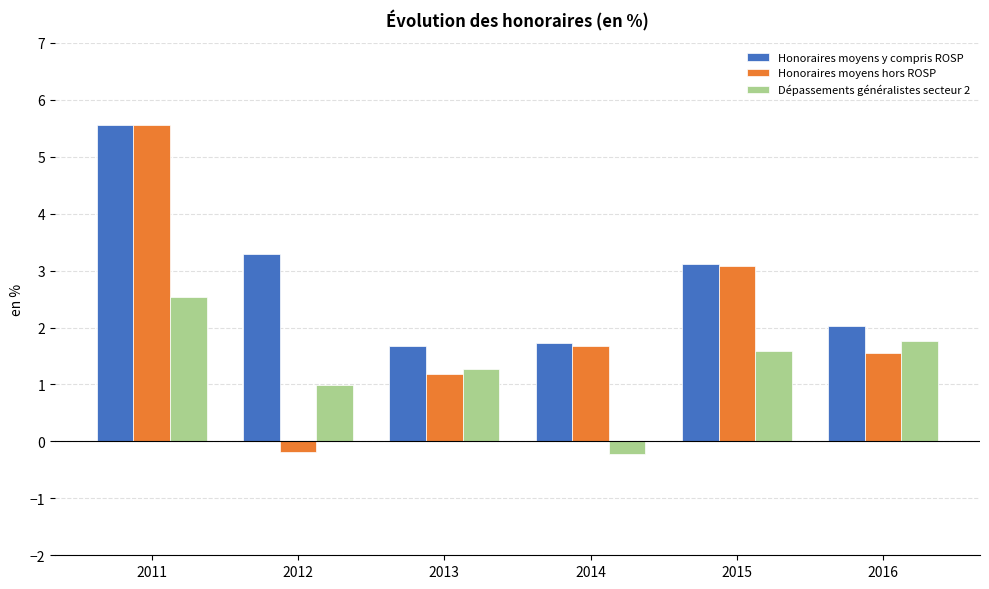

What is the greatest value displayed?

5.6